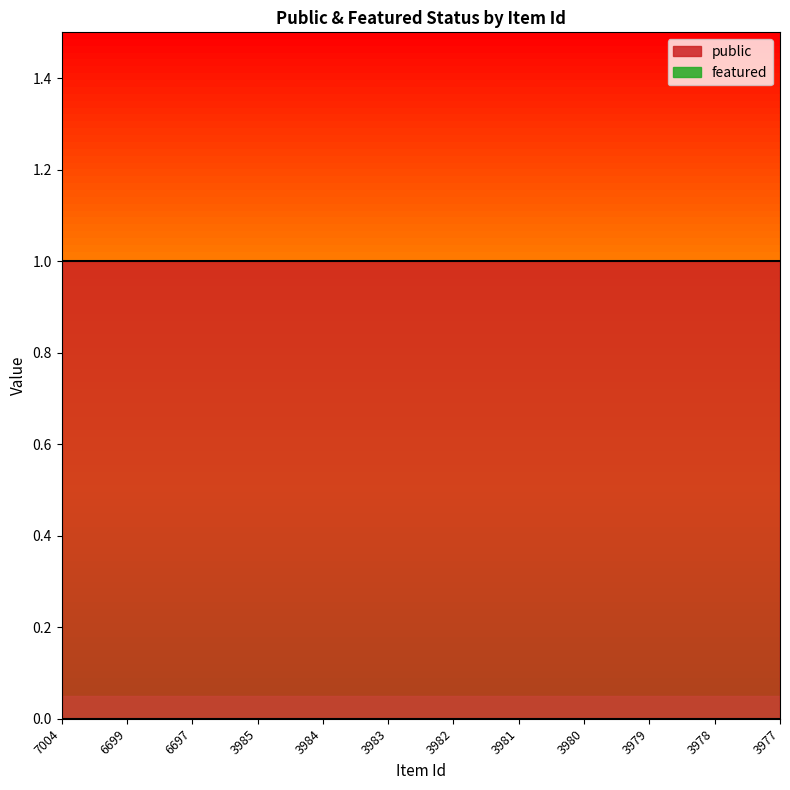

At how many categories does at least one series exceed 0?

12